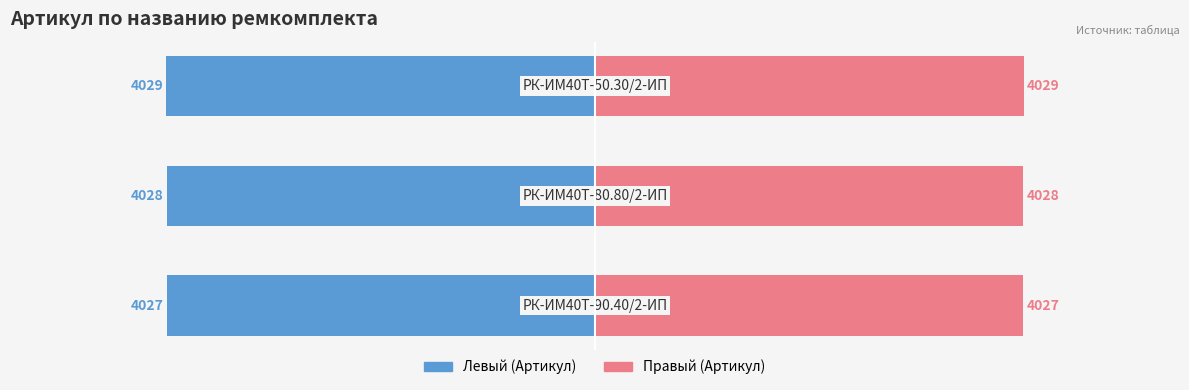

True or false: Артикул (лево) has a value of -4027 at −6000.

True